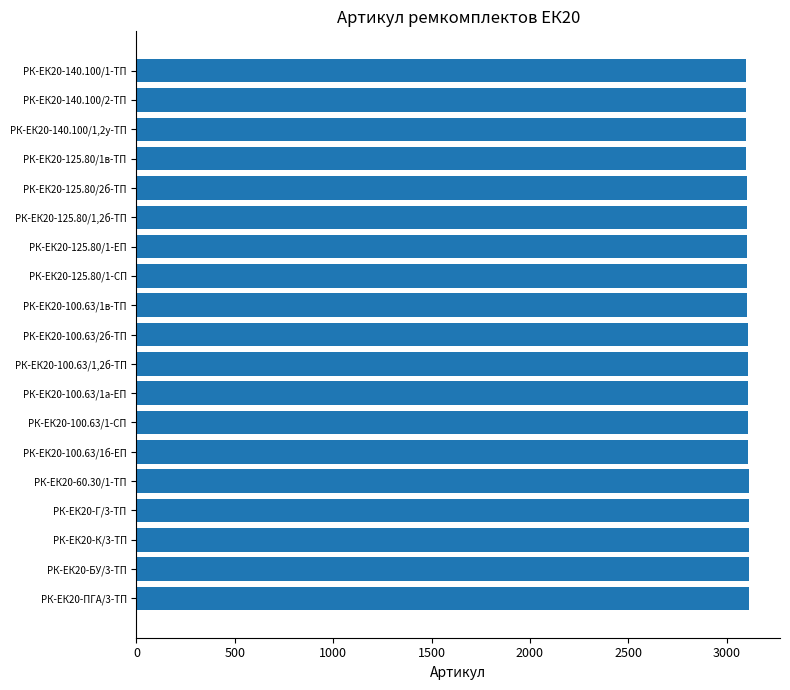

What is the minimum value shown in the chart?

3097